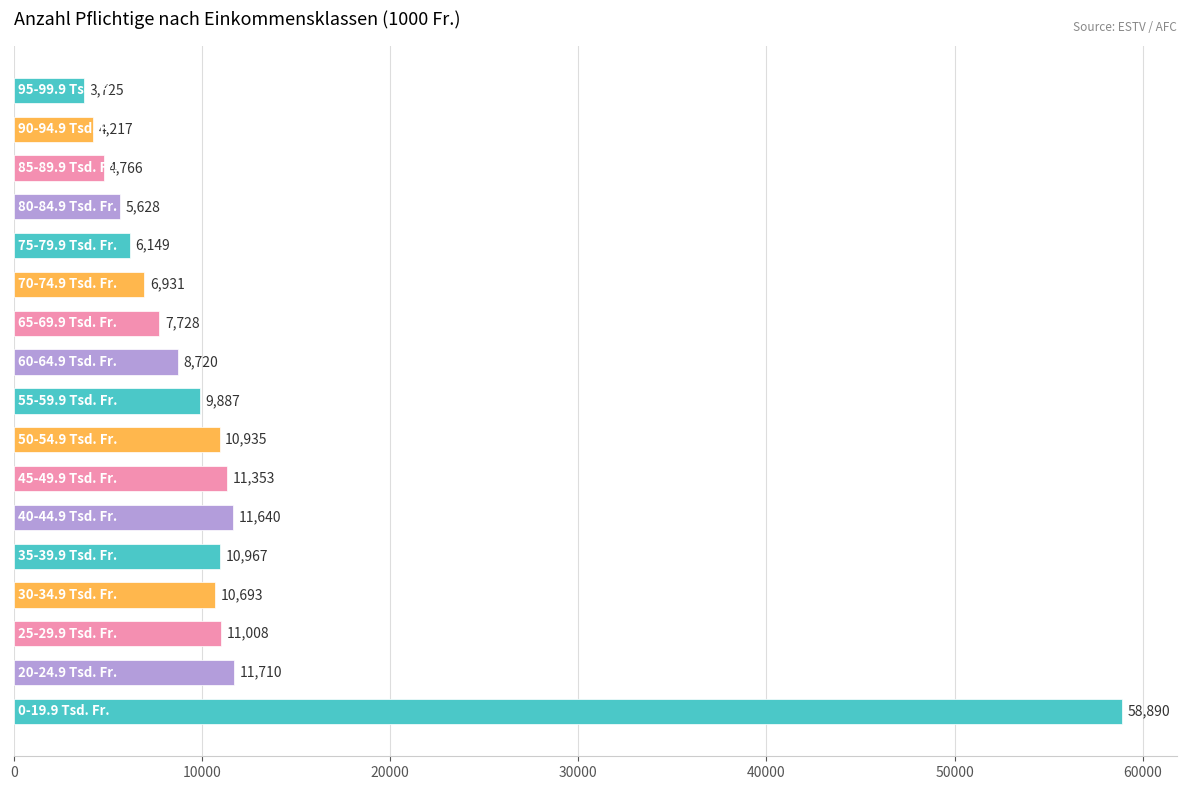

What is the sum of all values?

194947